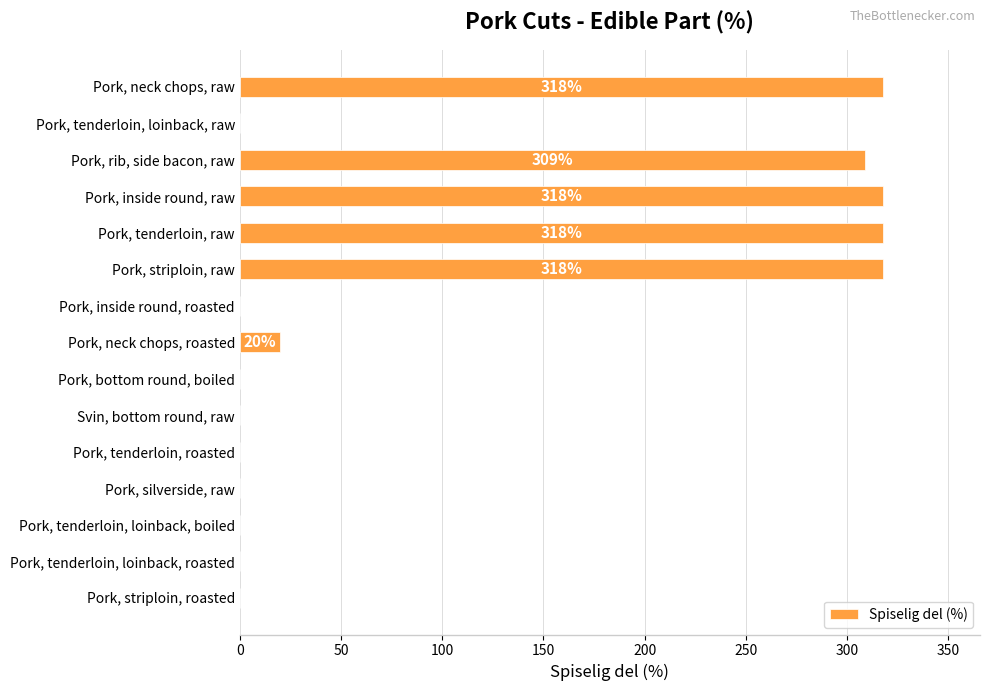

The value at Pork, tenderloin, loinback, roasted is 134. True or false?

False